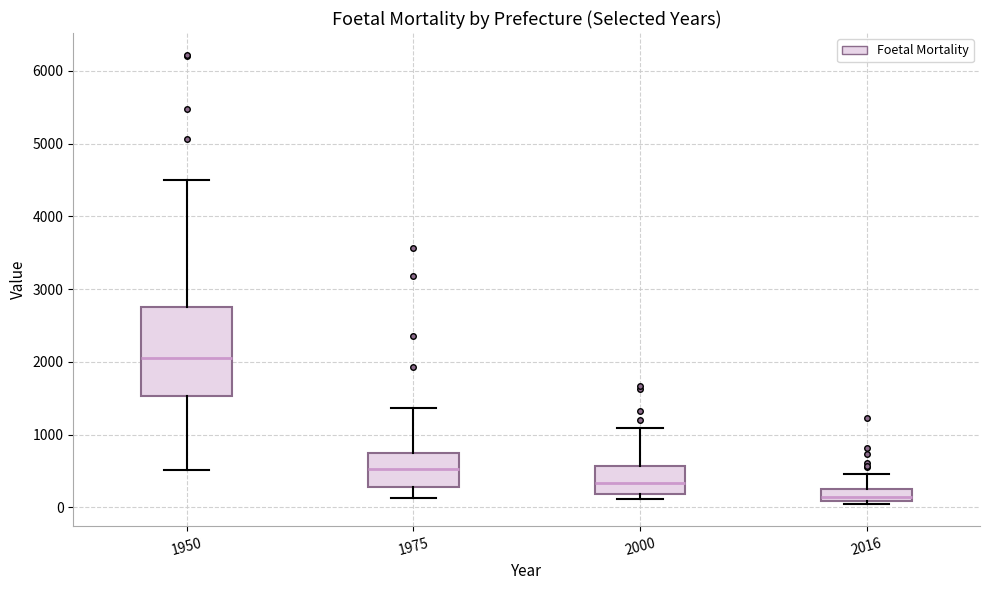

Where does the upper whisker of the box at x = 2000 end on the y-axis? The values are not printed on the chart, so give them approximately, as read against the axis.

1100